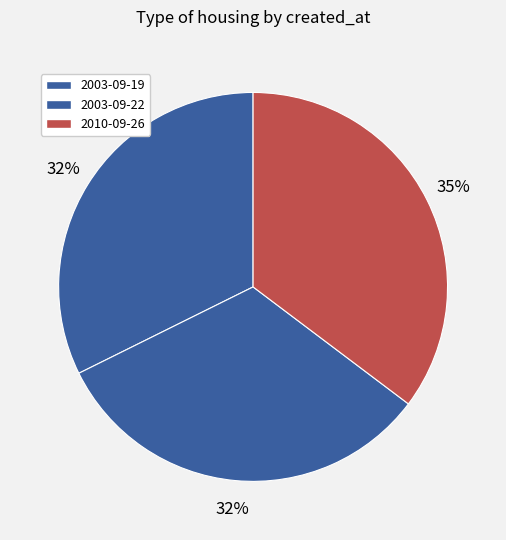

To the nearest percent, what portion does 2003-09-19 represent?

32%